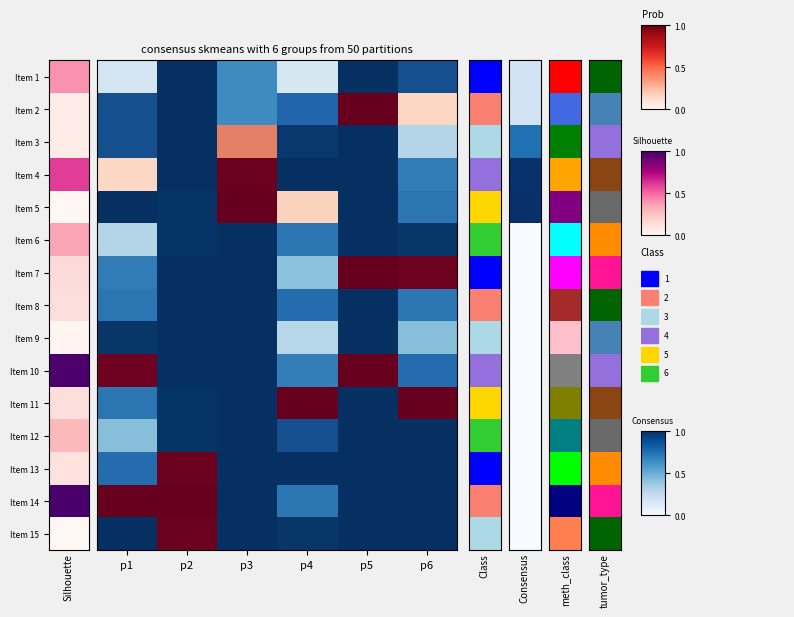

Count the number of data series in this chart.

15